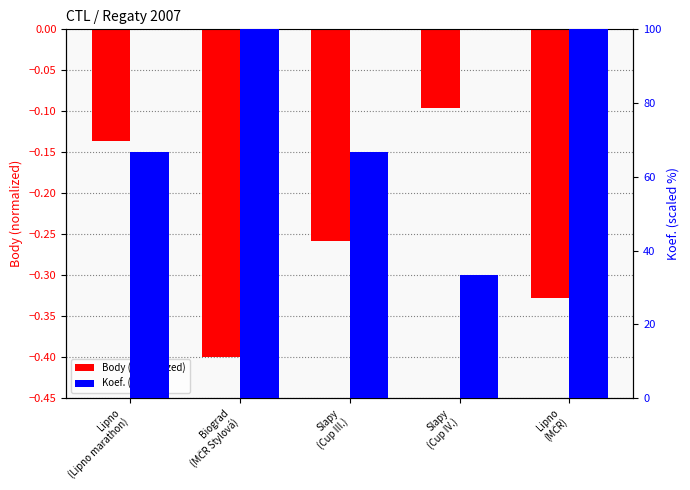

What is the total value across all series at Lipno
(Lipno marathon)?

66.5